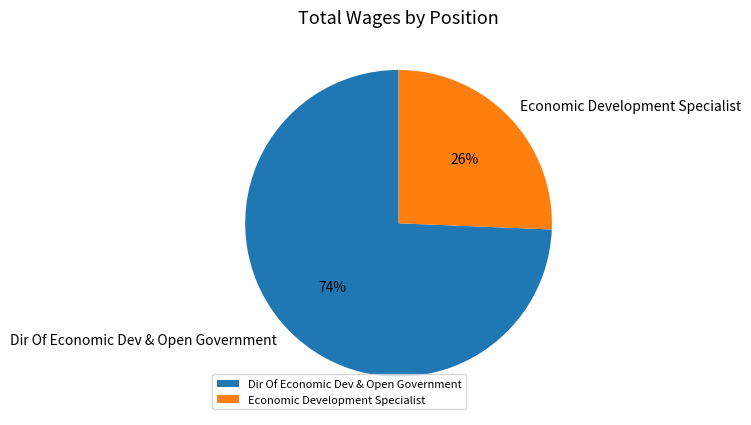

The Economic Development Specialist slice represents 16% of the pie. True or false?

False